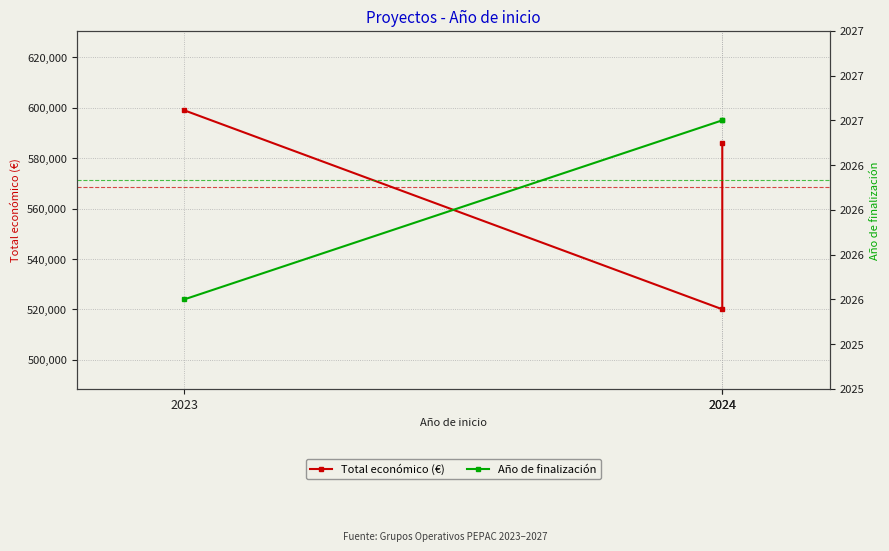

Is this an area chart (filled region under the line)?

No